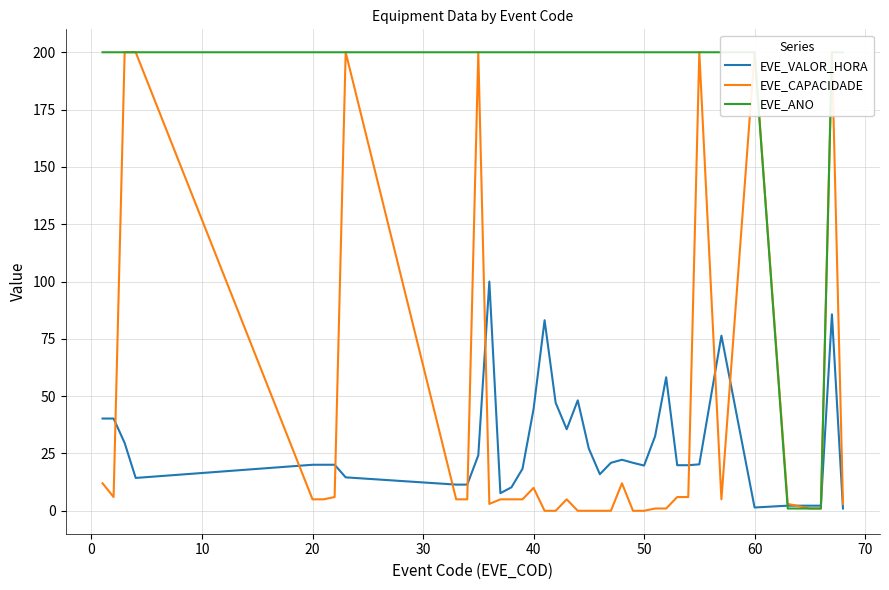

What are all the series names shown in the legend?

EVE_VALOR_HORA, EVE_CAPACIDADE, EVE_ANO